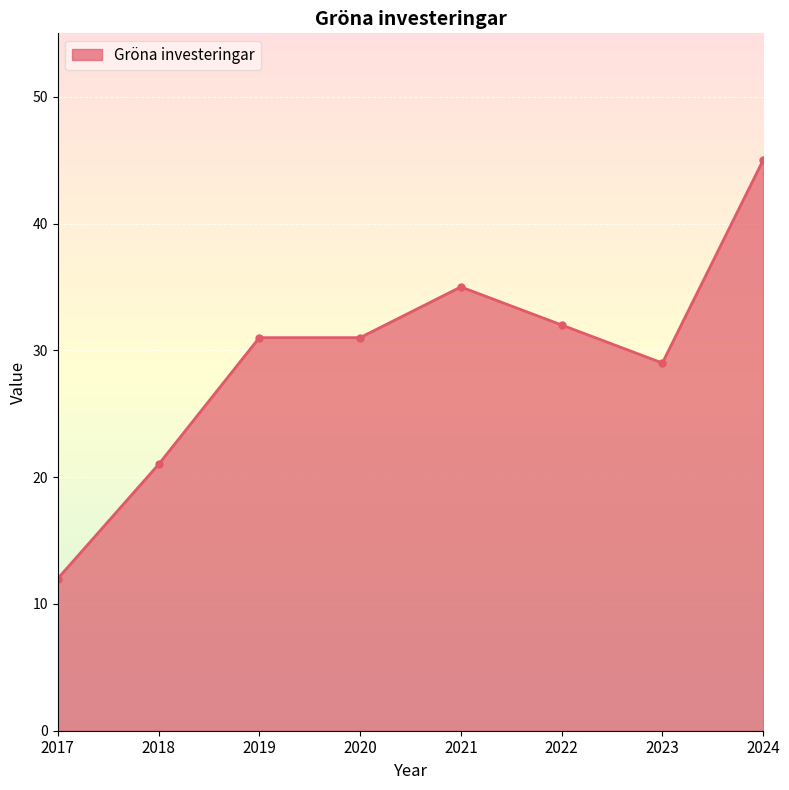

What value does the data have at 2019, to the nearest 5?

30